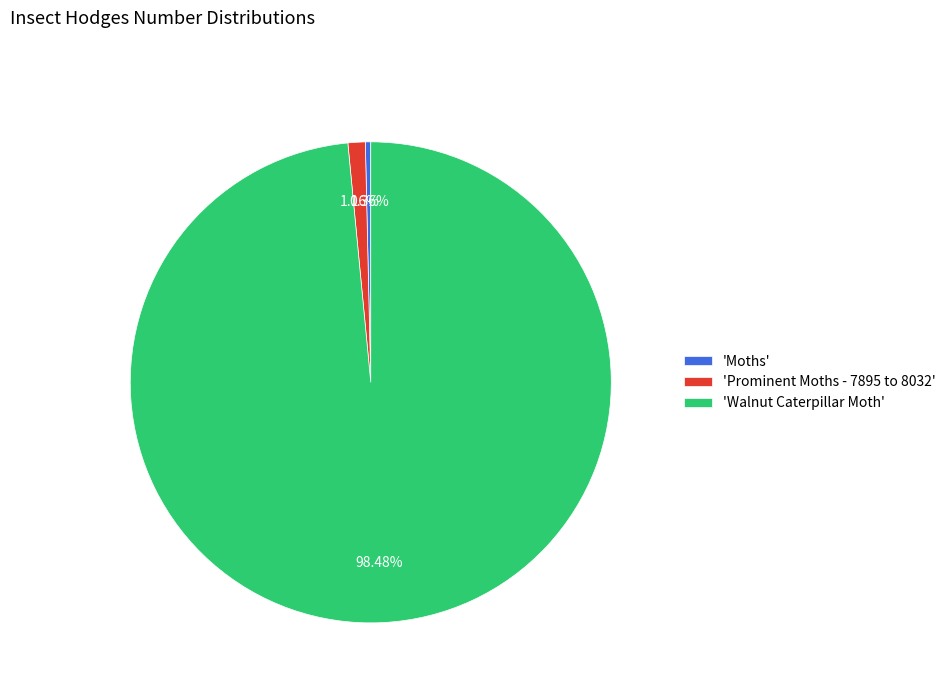

Does 'Moths' represent more than half of the total?

No